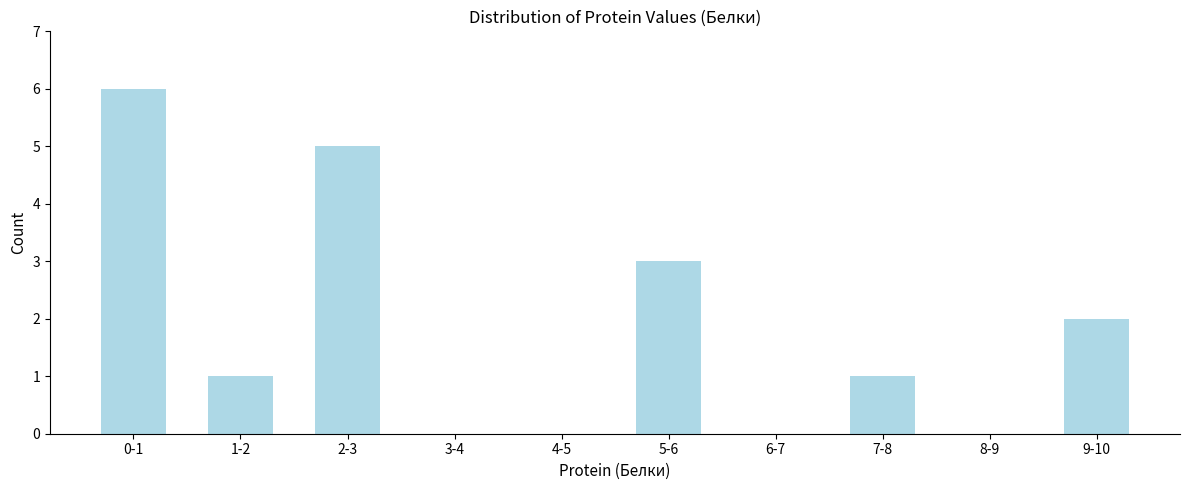

Reading left to right, list all the values displayed in this chart.

0-1=6	1-2=1	2-3=5	3-4=0	4-5=0	5-6=3	6-7=0	7-8=1	8-9=0	9-10=2